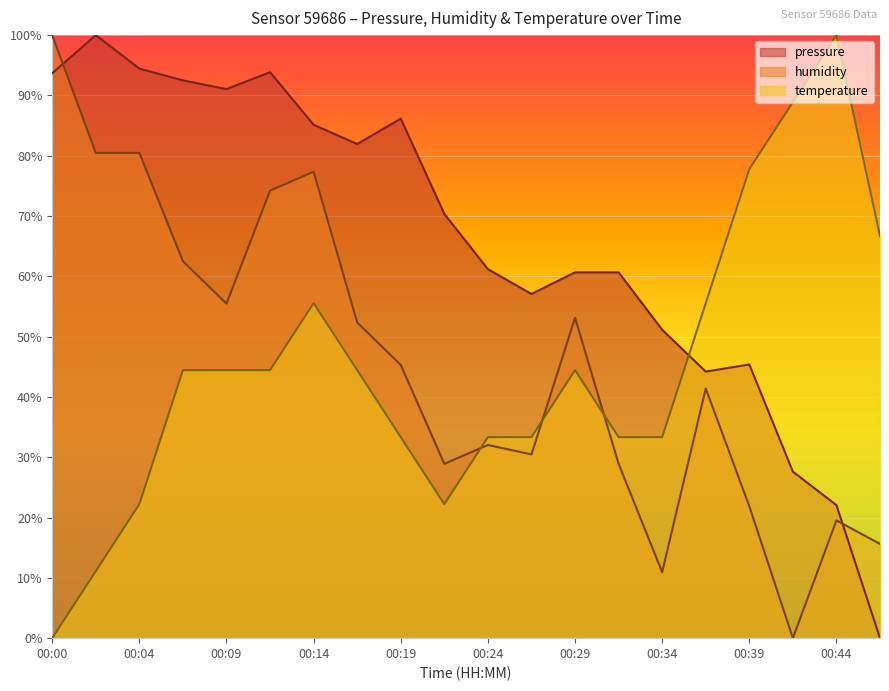

Rank the series by their maximum value, from lowest to highest.

pressure, humidity, temperature